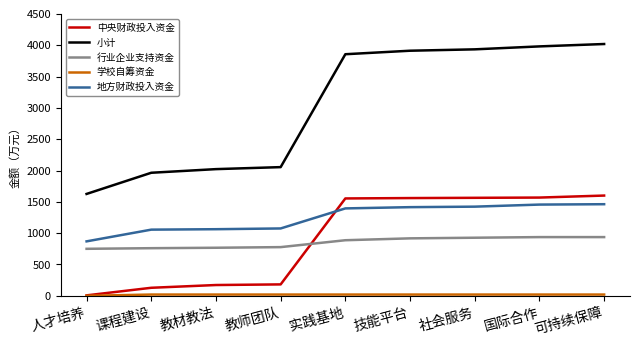

At which label does 中央财政投入资金 reach its minimum?

人才培养